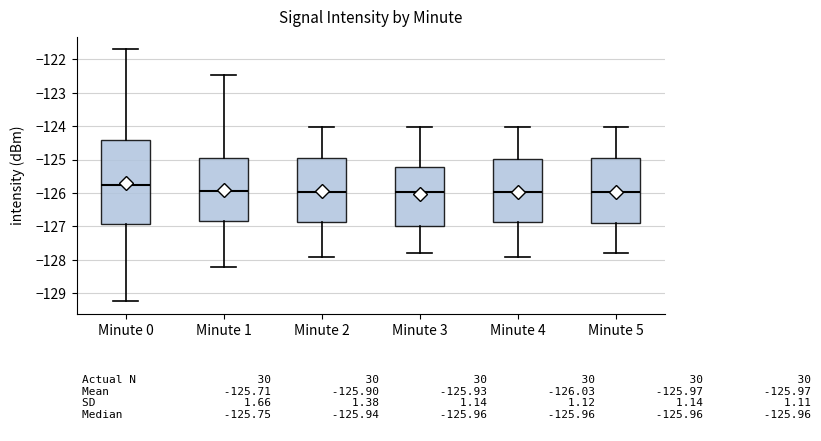

Comparing the boxes themselves (not the whiskers), which one is the tallest?

Minute 0